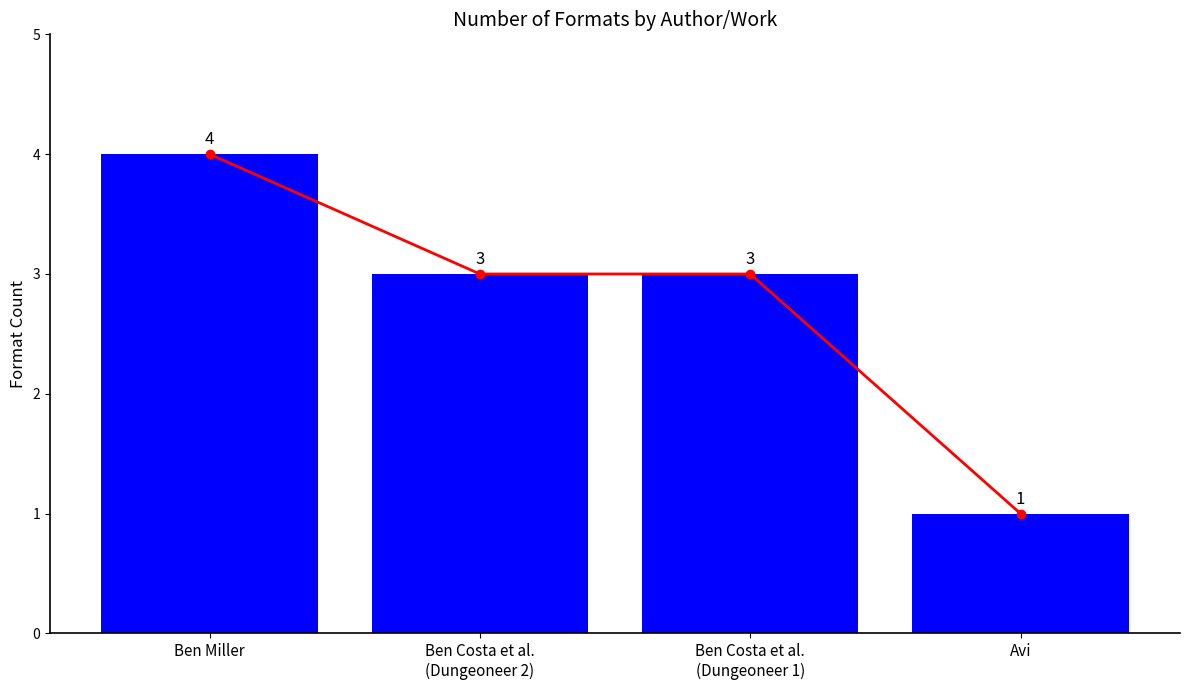

What is the approximate value at Ben Costa et al.
(Dungeoneer 1)?

3